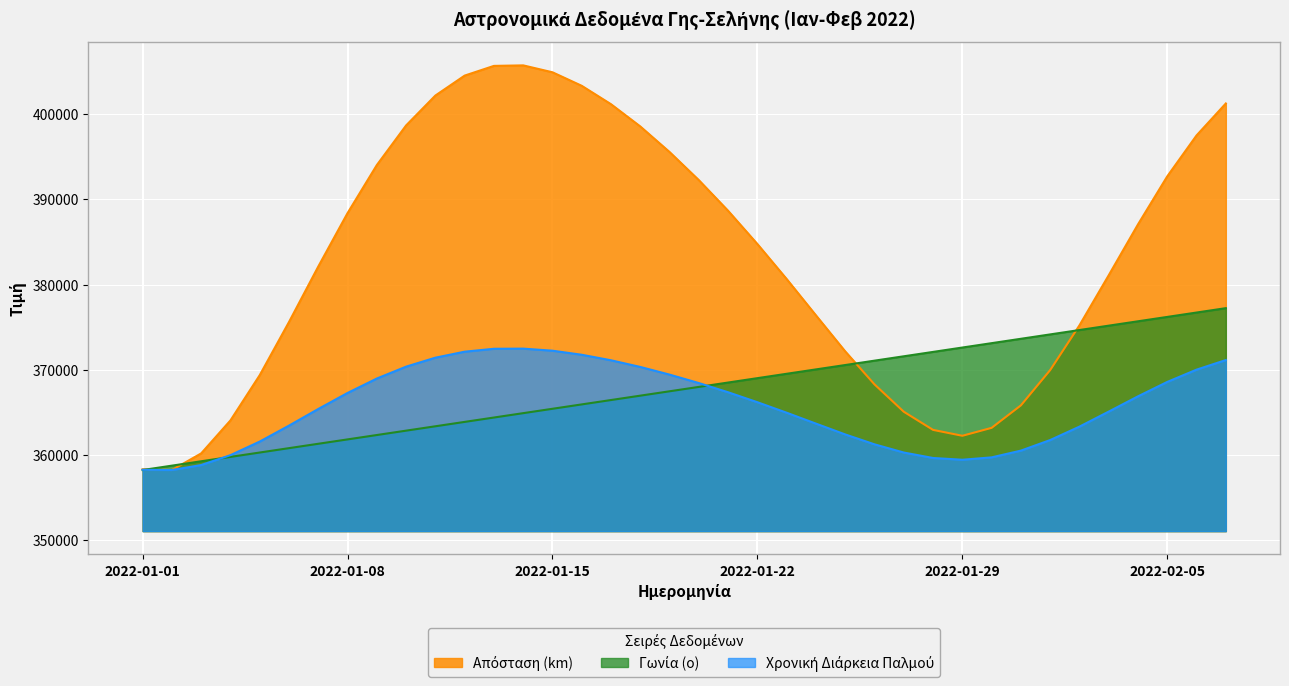

How many times do Απόσταση (km) and Γωνία (ο) cross each other?

4